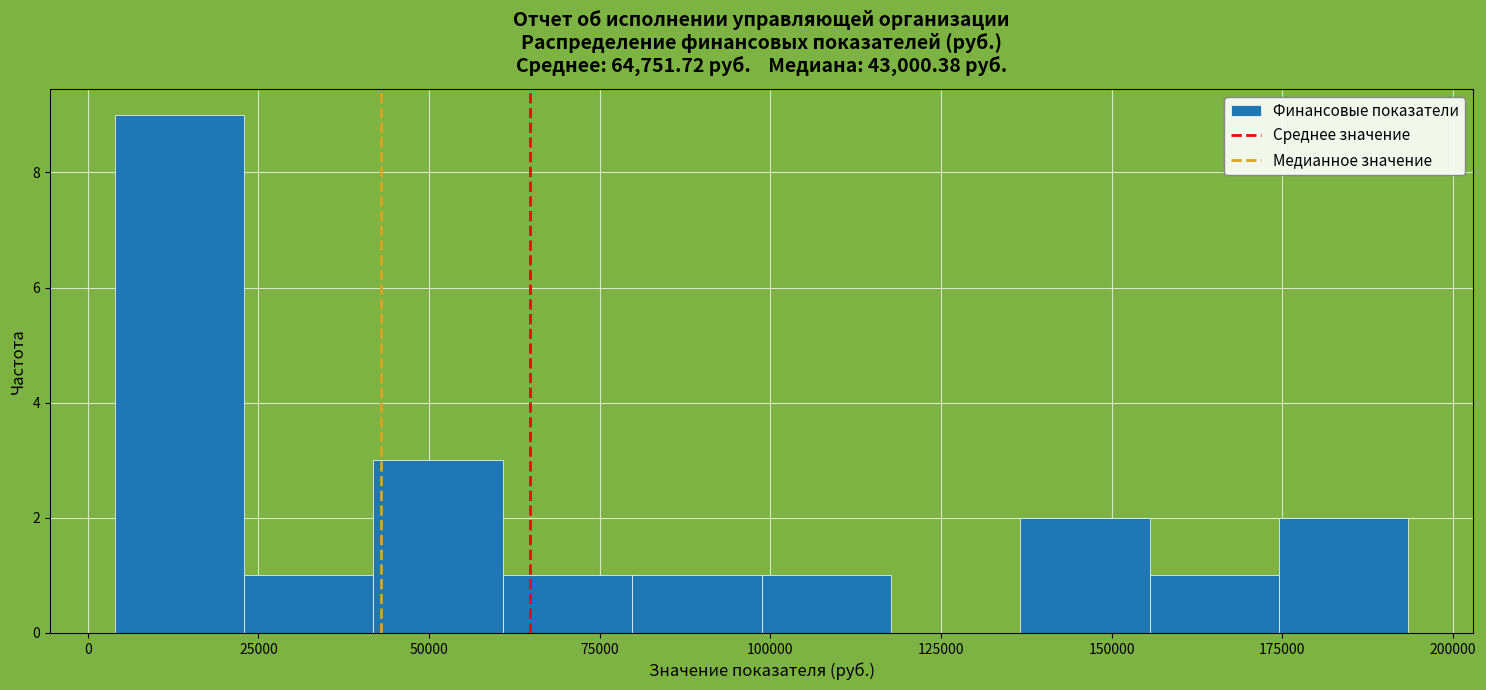

Around what value on the x-axis is the tallest bar? Give the approximate position of its centre, as read against the axis.

15000